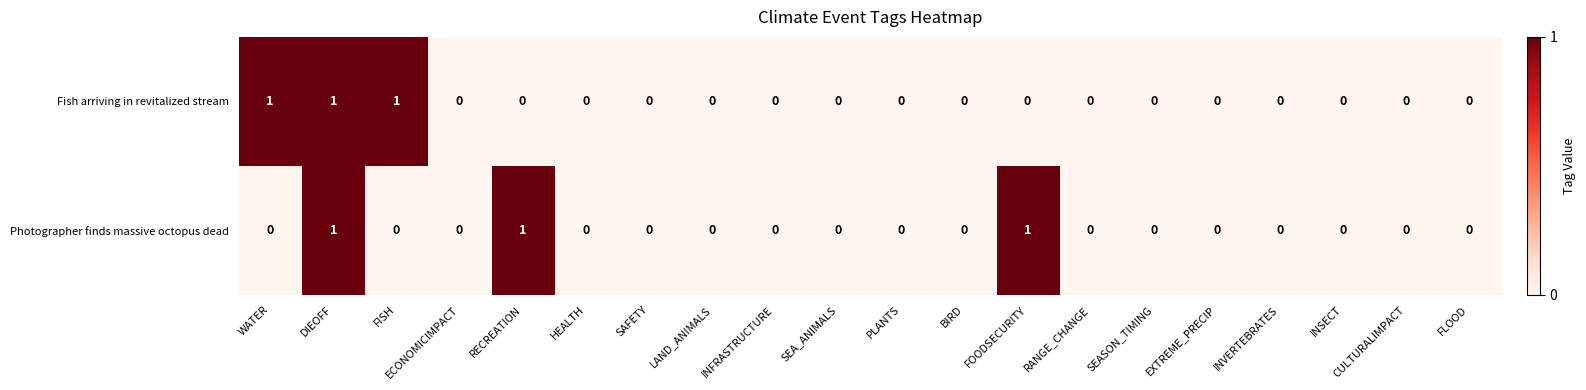

The value of Fish arriving in revitalized stream at EXTREME_PRECIP is 0. True or false?

True